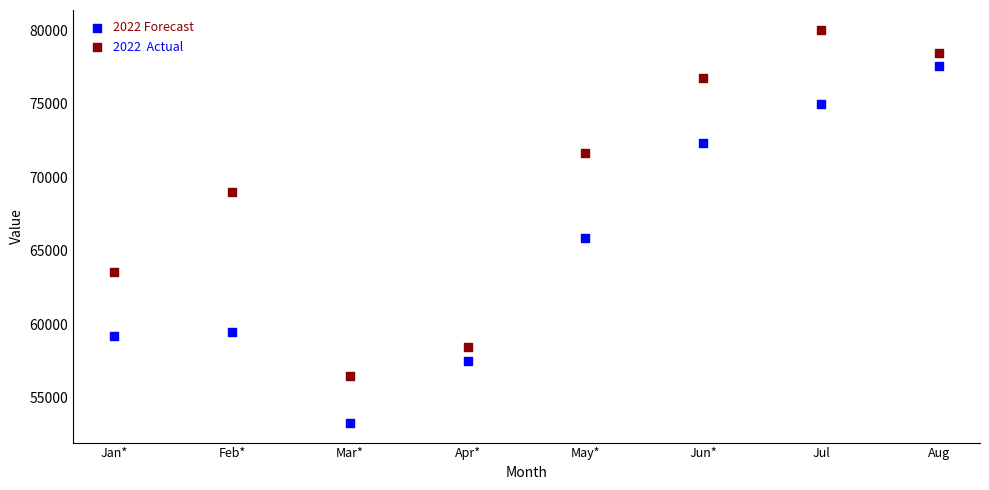

Across all data points, what is the range of Y values (max minus min)?

26763